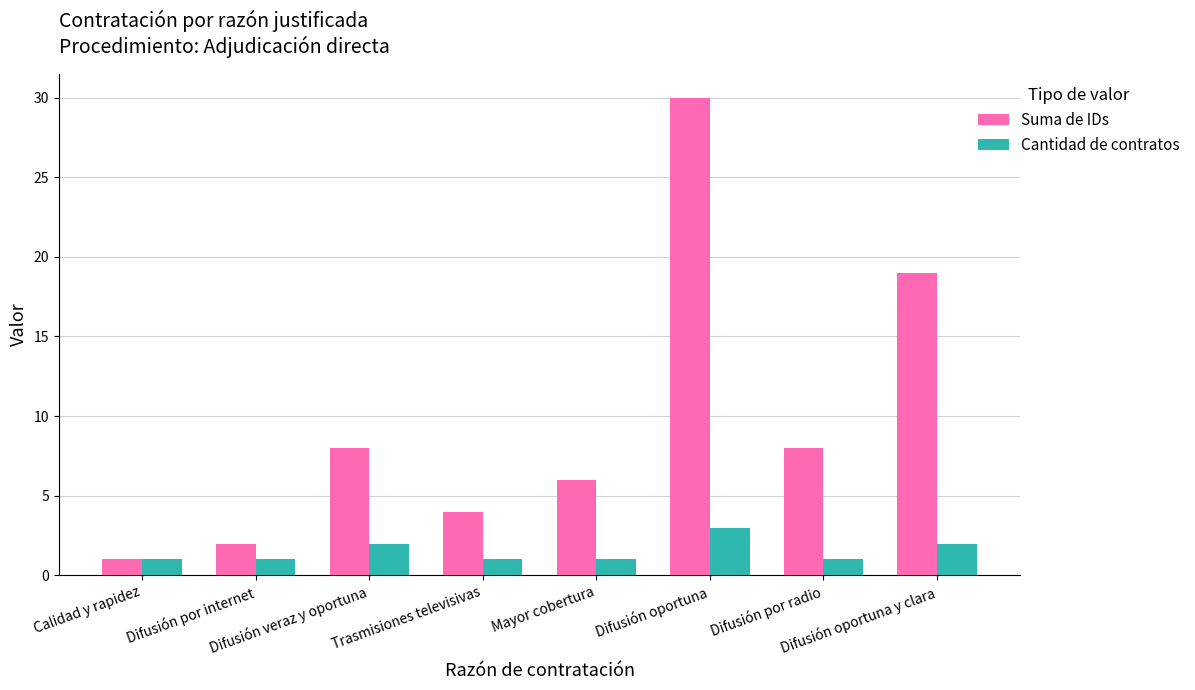

Reading left to right, transcribe all the data shown in this chart.

Suma de IDs: Calidad y rapidez=1	Difusión por internet=2	Difusión veraz y oportuna=8	Trasmisiones televisivas=4	Mayor cobertura=6	Difusión oportuna=30	Difusión por radio=8	Difusión oportuna y clara=19
Cantidad de contratos: Calidad y rapidez=1	Difusión por internet=1	Difusión veraz y oportuna=2	Trasmisiones televisivas=1	Mayor cobertura=1	Difusión oportuna=3	Difusión por radio=1	Difusión oportuna y clara=2